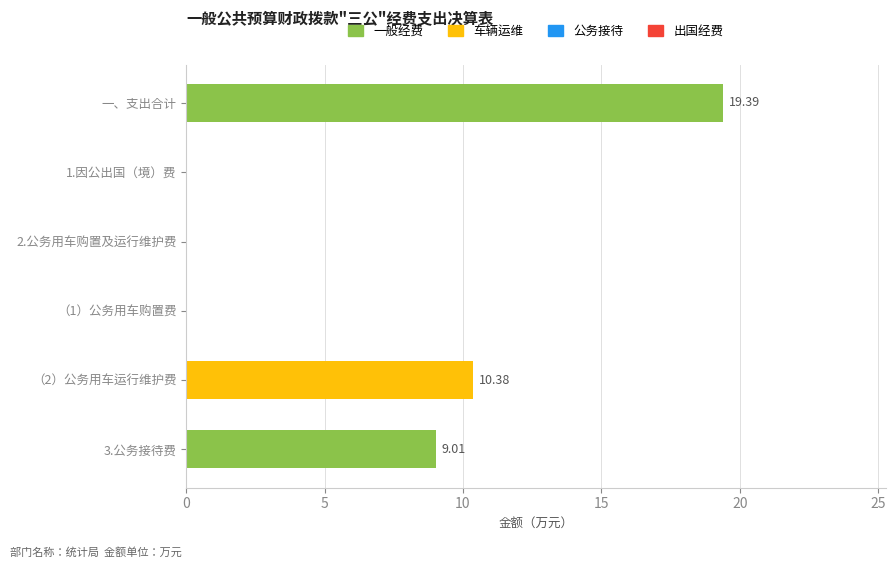

Between 2.公务用车购置及运行维护费 and （2）公务用车运行维护费, which is larger?

（2）公务用车运行维护费